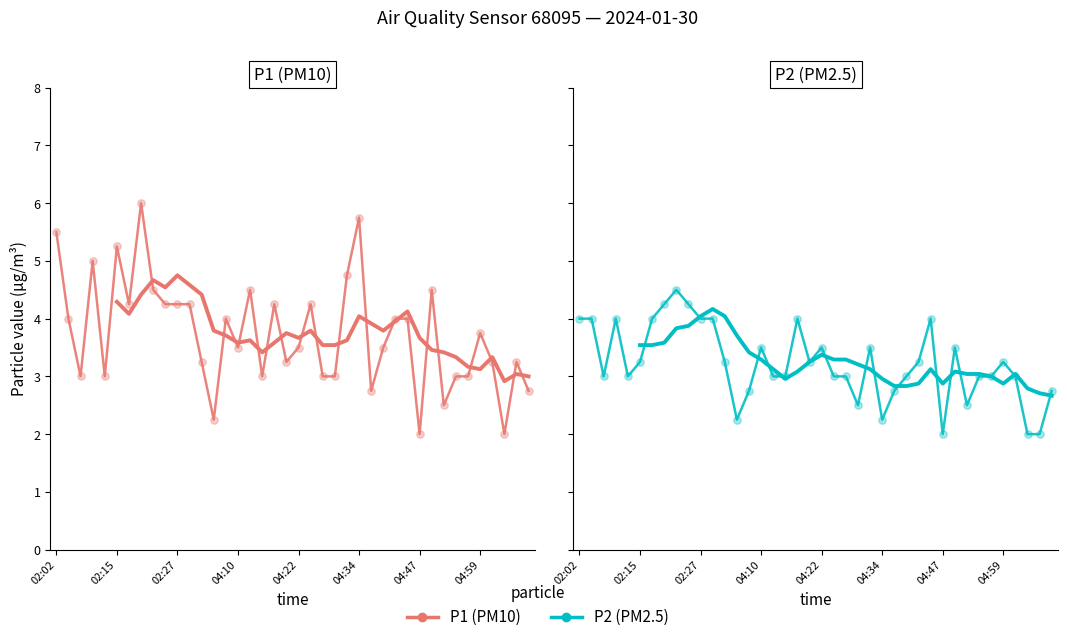

Which series has the largest Y range (max minus min)?

P1 (PM10)